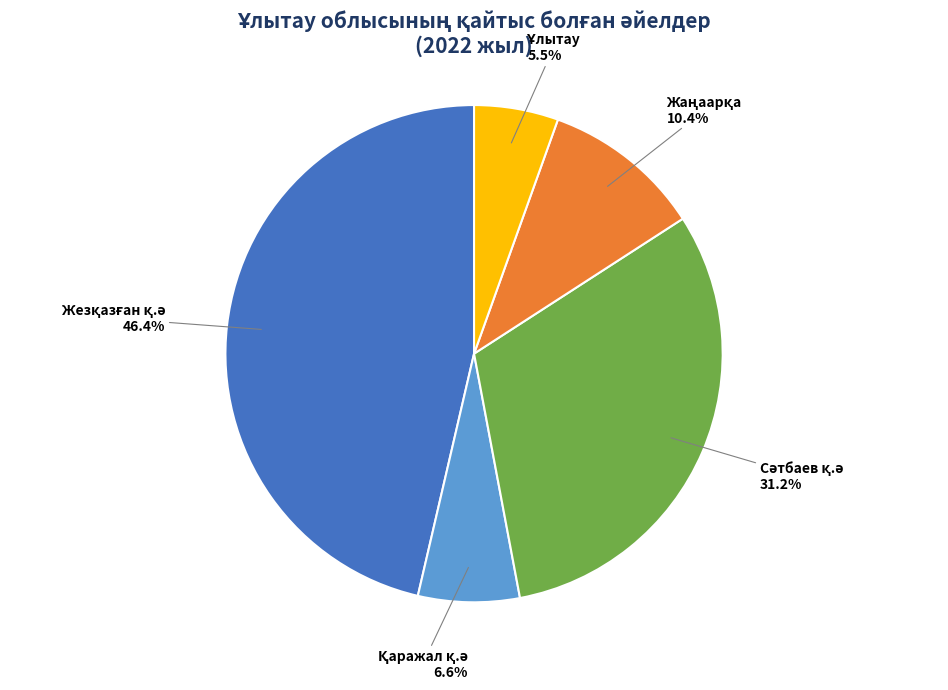

How many slices are in this pie chart?

5